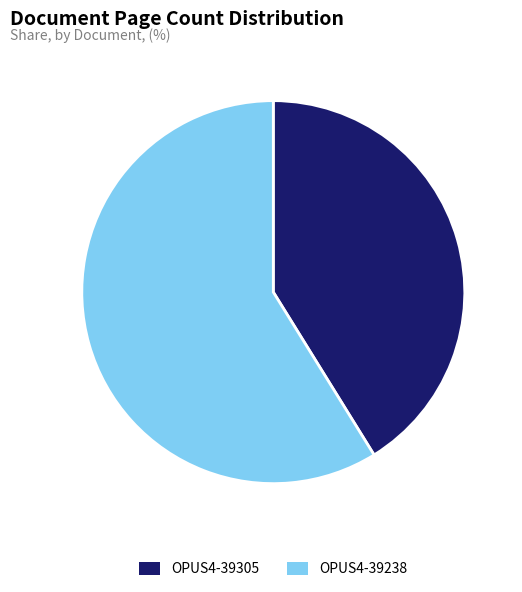

Approximately how many times larger is the value at OPUS4-39238 compared to OPUS4-39305?

1.4